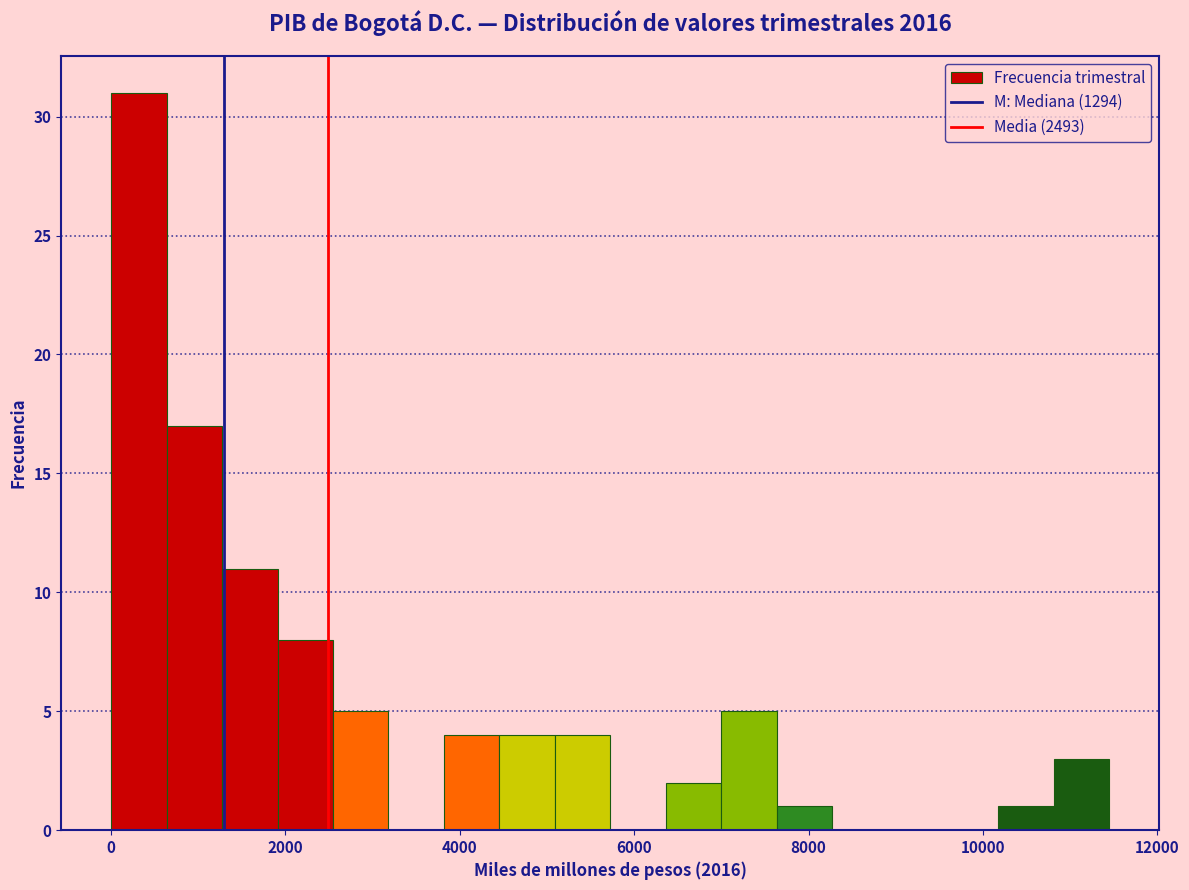

Read against the x-axis, roughly where is the centre of the tallest bar?

400